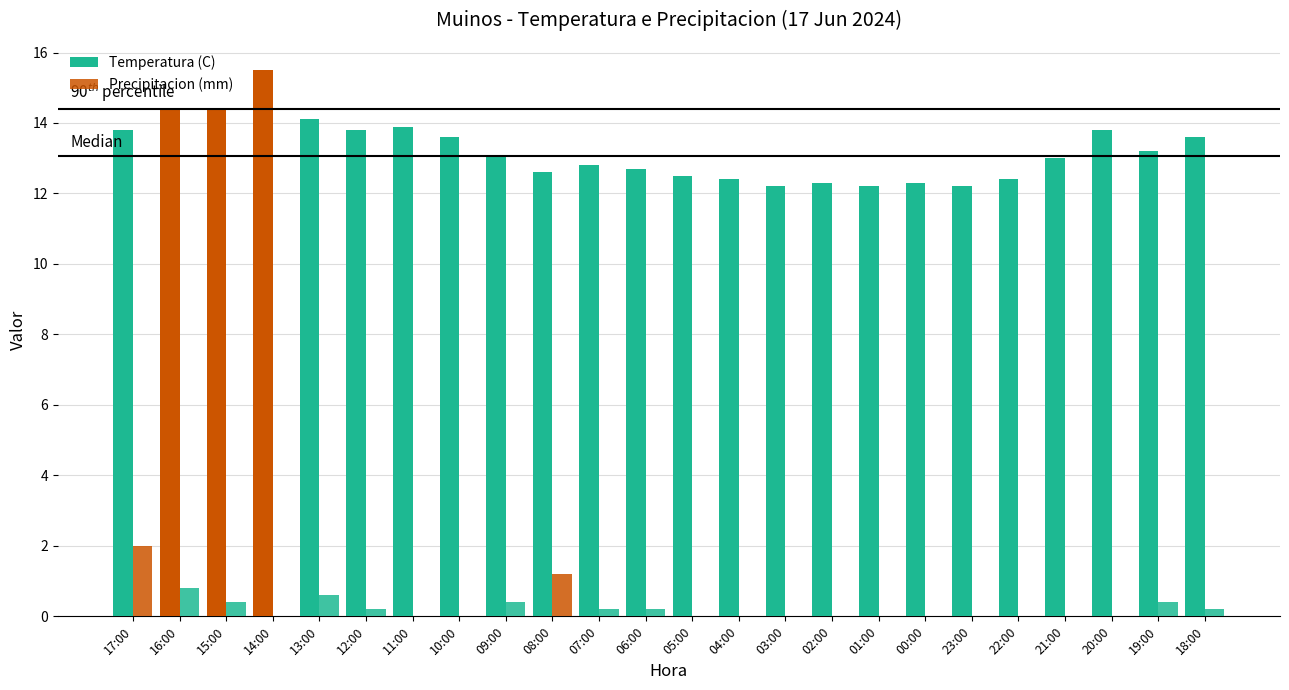

How many data points does each series have?

24